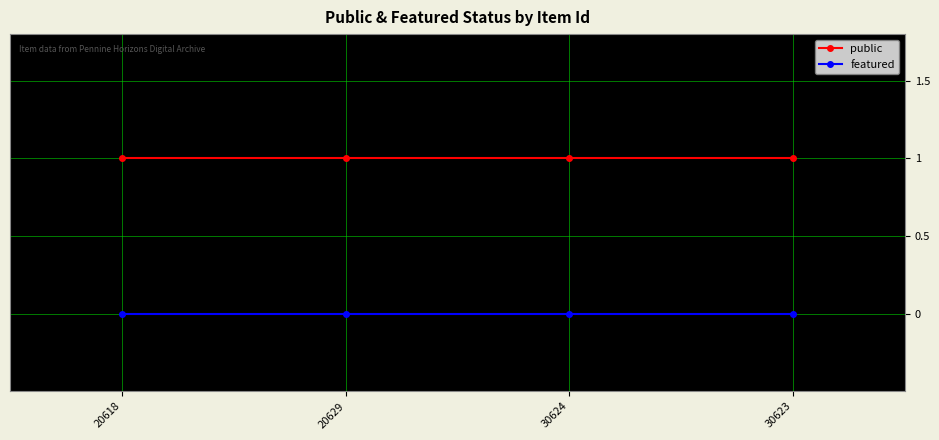

Reading left to right, transcribe all the data shown in this chart.

public: 1	1	1	1
featured: 0	0	0	0